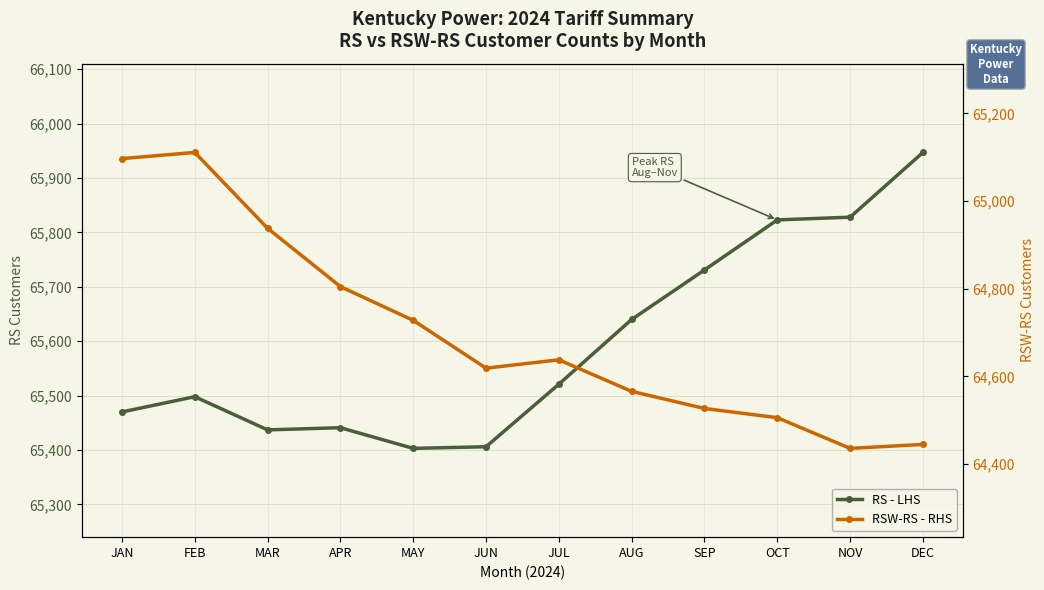

Between JAN and AUG, which series saw the biggest shift?

RSW-RS - RHS